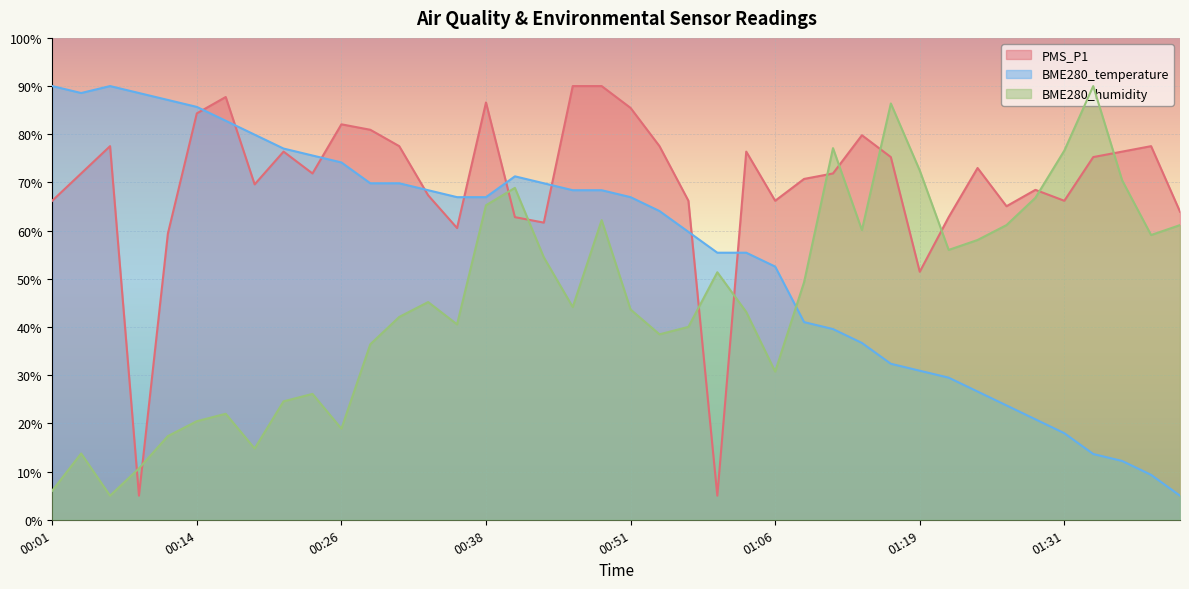

At 00:06, list the series in order from largest to smallest.

BME280_temperature, PMS_P1, BME280_humidity